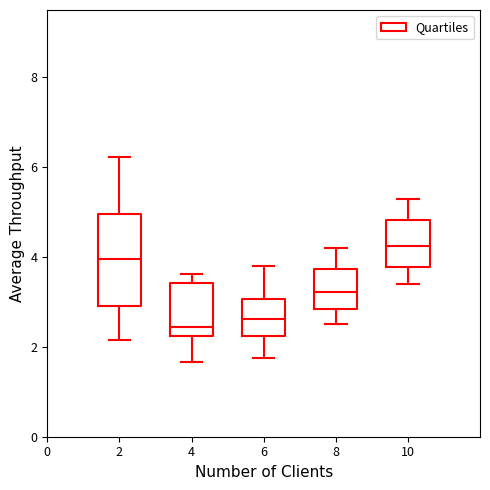

Which box has the highest median line?

10